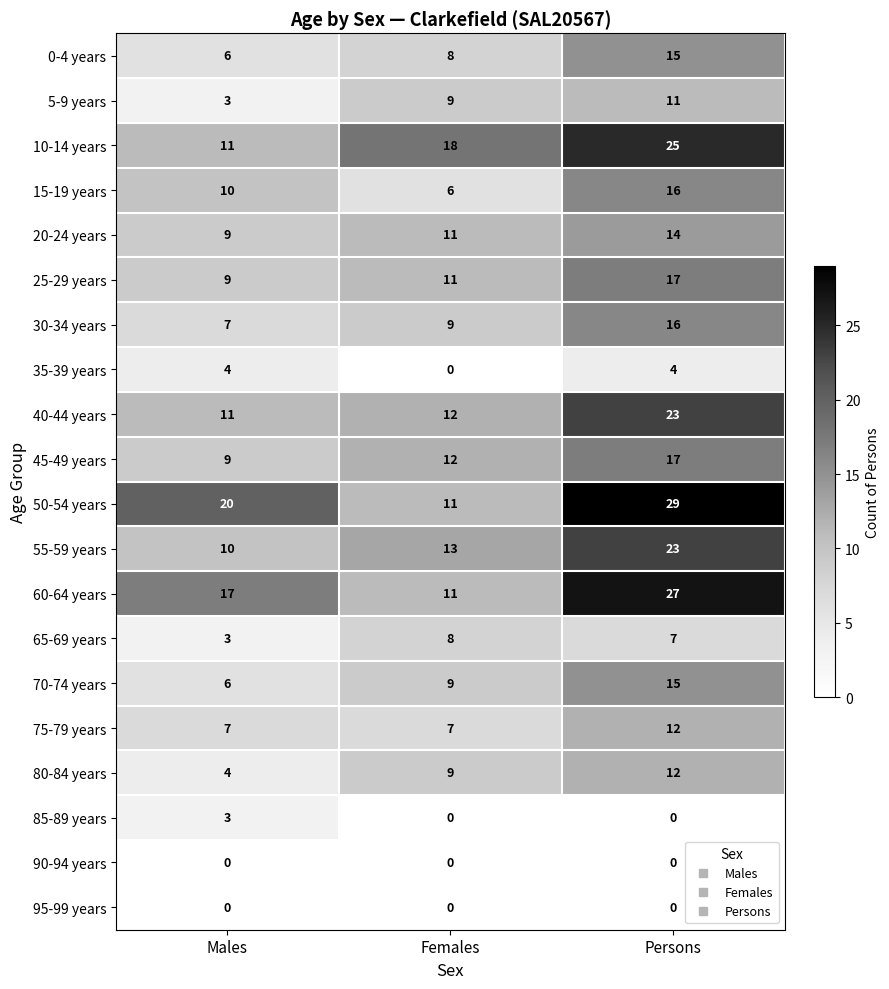

What is the difference between the 50-54 years values at Females and Persons?

18